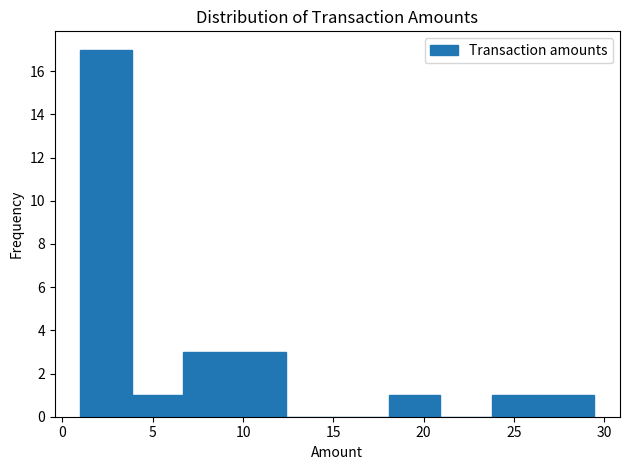

How tall is the bar that spans 18.0 to 21.0 on the x-axis? Neither the bar edges nor the heights are printed on the chart, so give them approximately, as read against the axes.

1